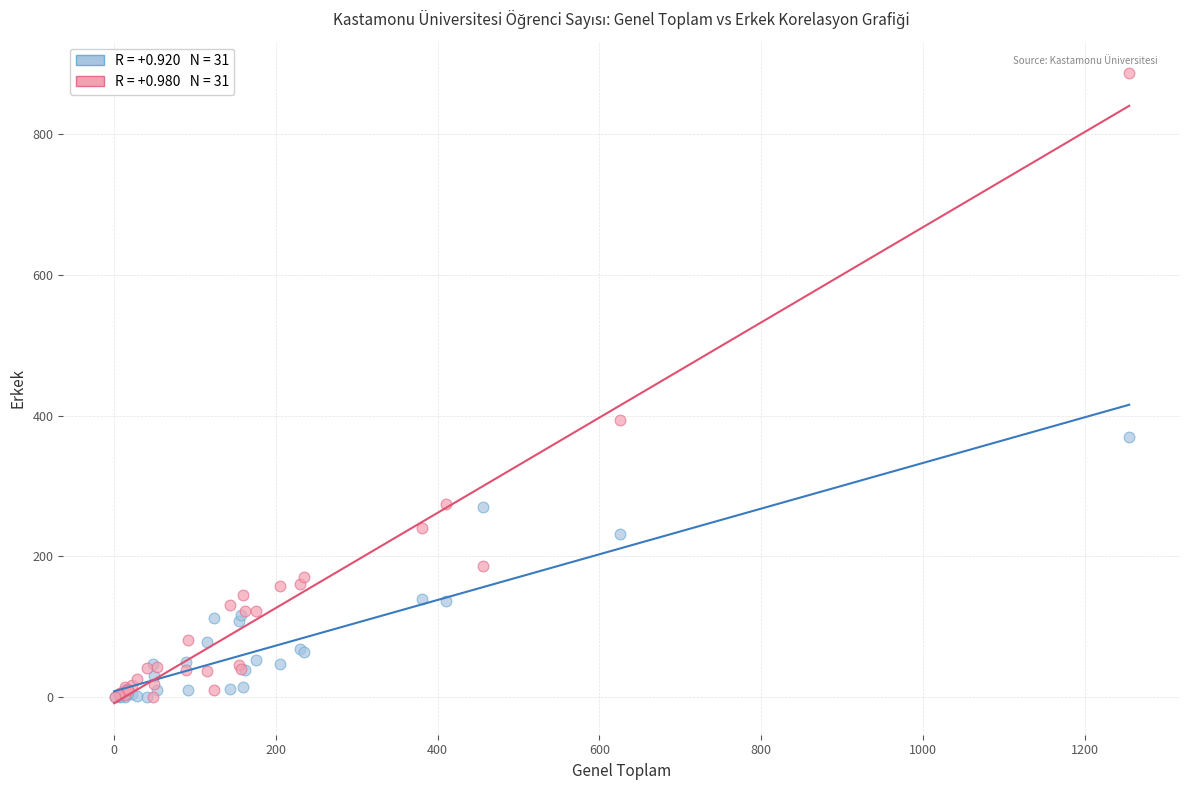

Across all series, what Y value is closest to 443?

393